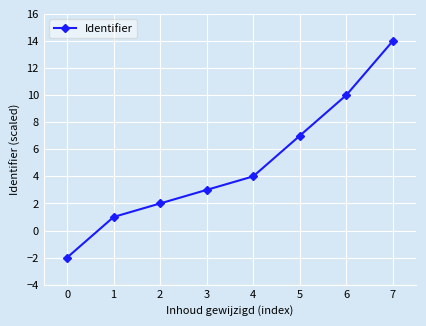

List the labels in order of value, smallest first.

0, 1, 2, 3, 4, 5, 6, 7